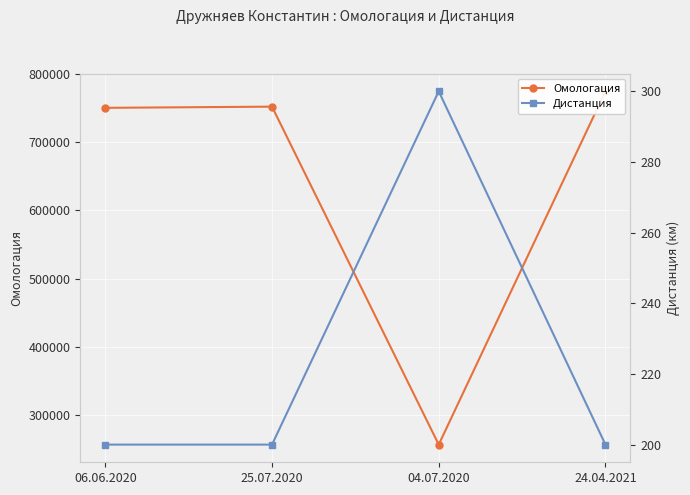

What value does the Дистанция series have at 25.07.2020, to the nearest 5?

200